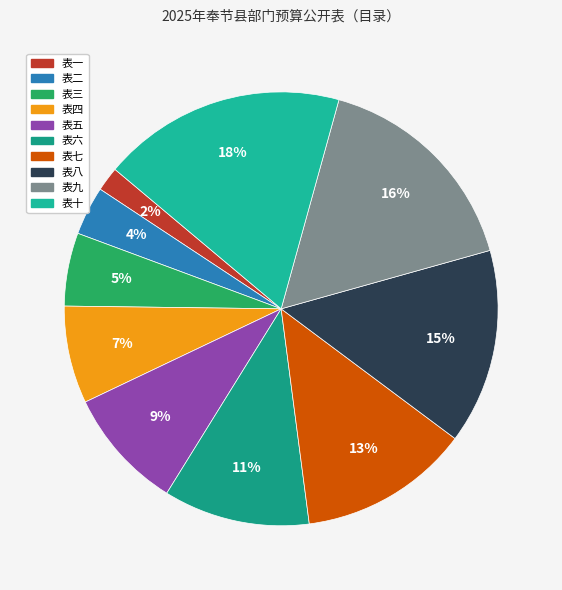

To the nearest percent, what portion does 表一 represent?

2%